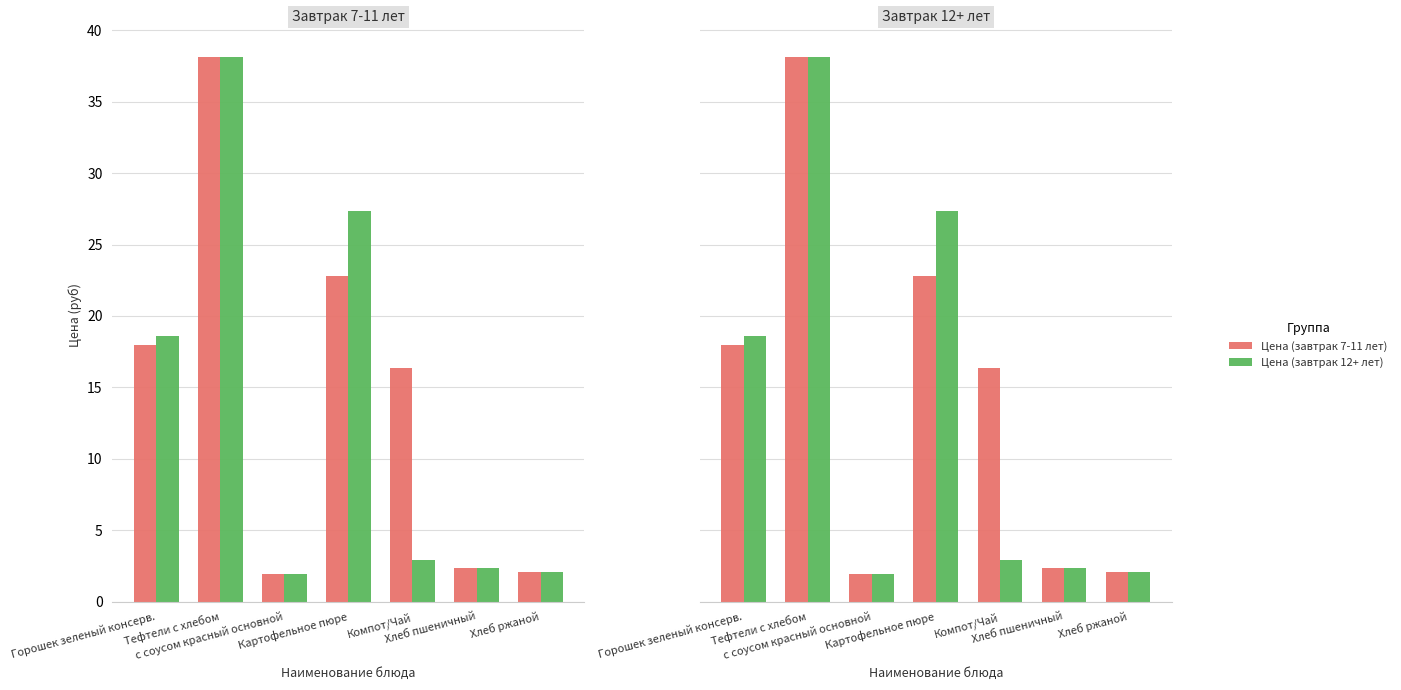

The Цена (завтрак 7-11 лет) series shows 38.2 at Тефтели c хлебом. True or false?

True